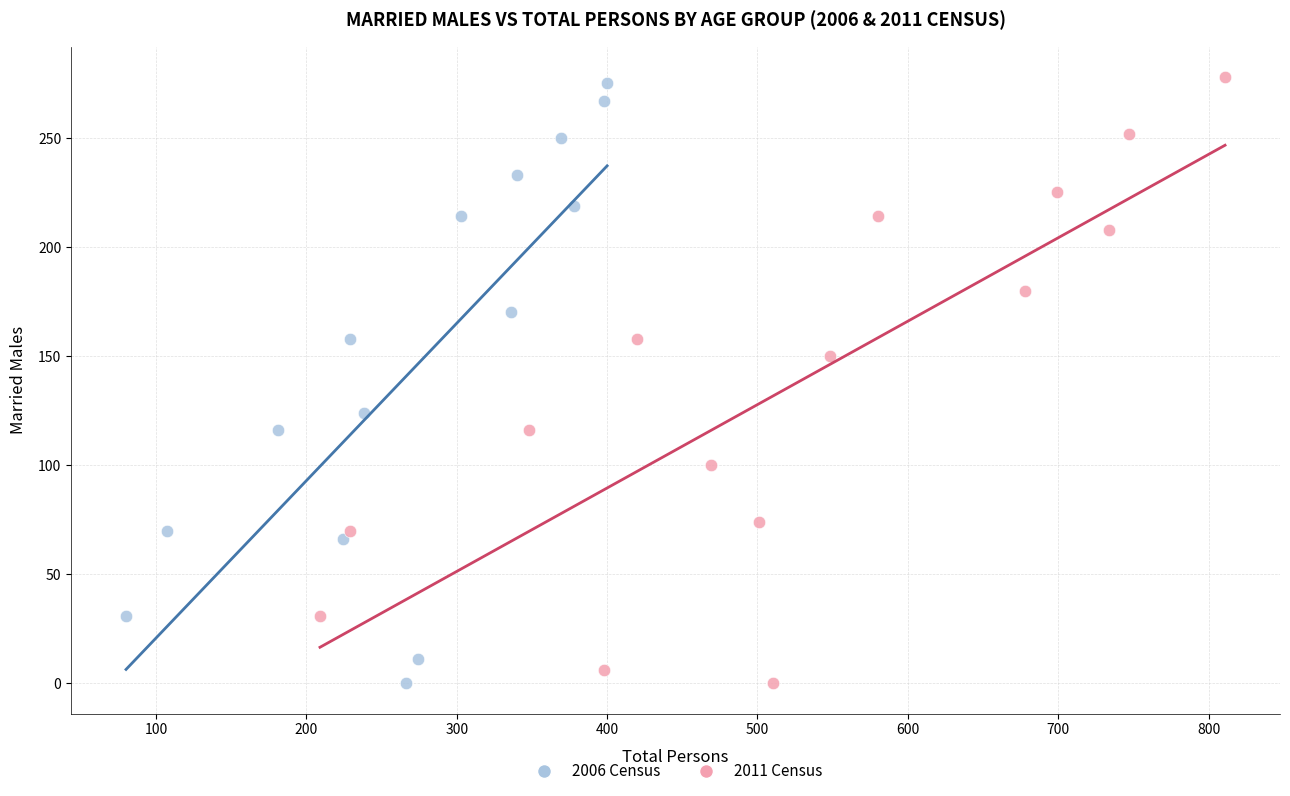

What are all the series names shown in the legend?

2006 Census, 2011 Census